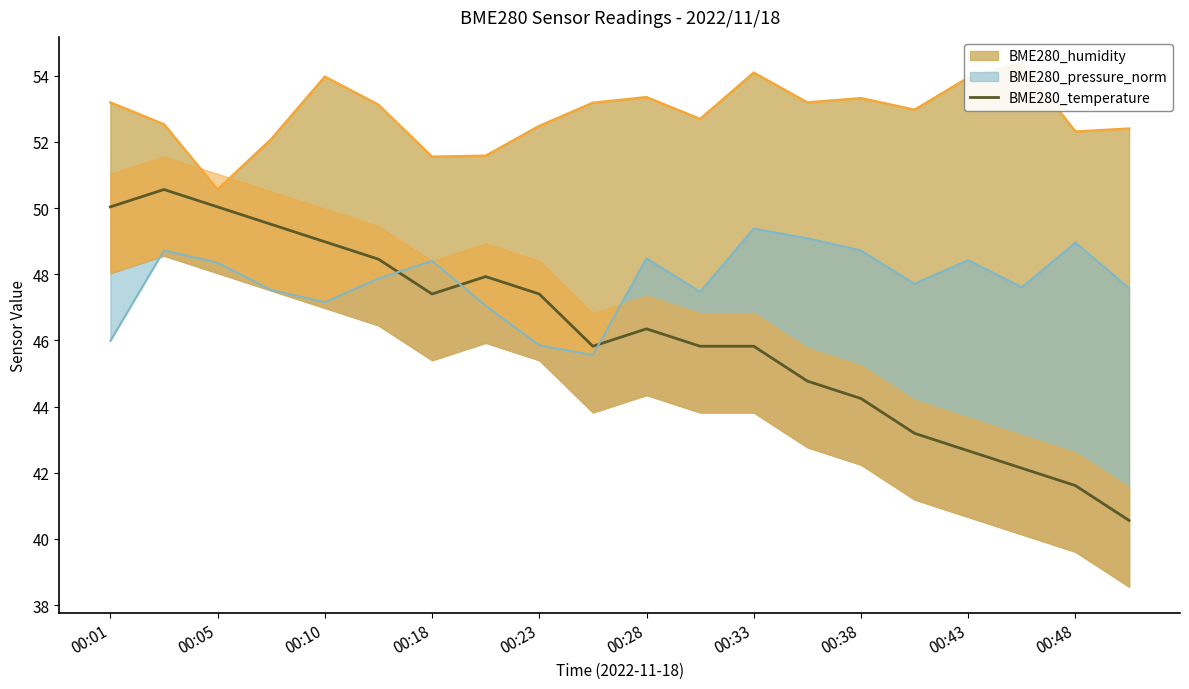

The BME280_temperature series shows 71.9 at 00:33. True or false?

False